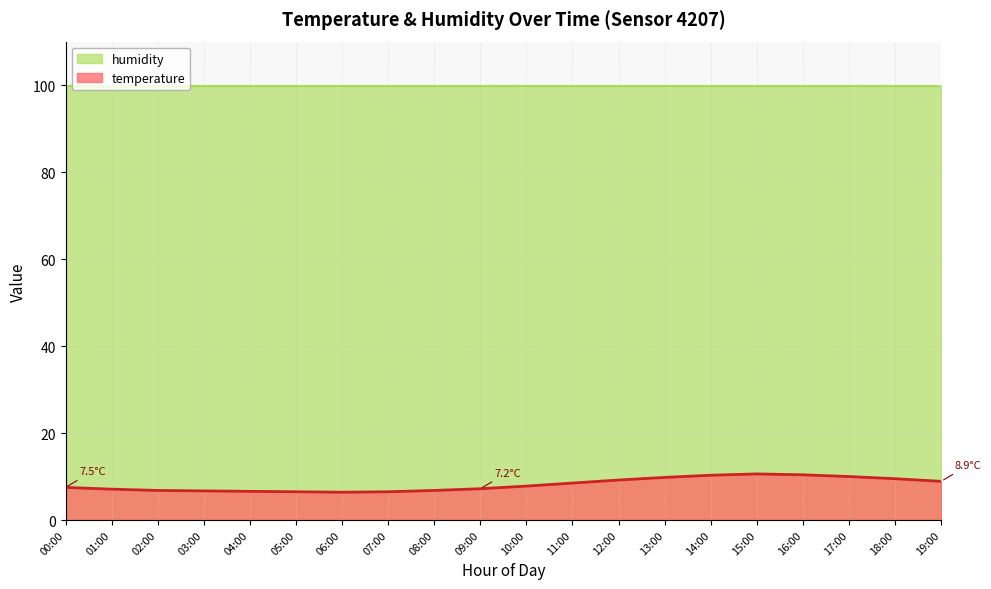

Reading left to right, what are all the values shown in this chart?

7.5	7.1	6.8	6.7	6.6	6.5	6.4	6.5	6.8	7.2	7.8	8.5	9.2	9.8	10.3	10.6	10.4	10.0	9.5	8.9